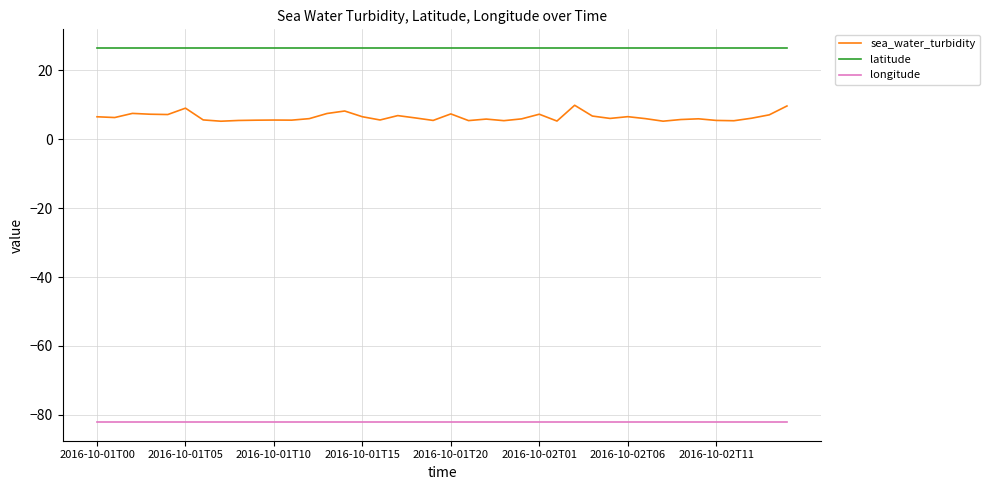

Which series has the largest total across all categories?

latitude